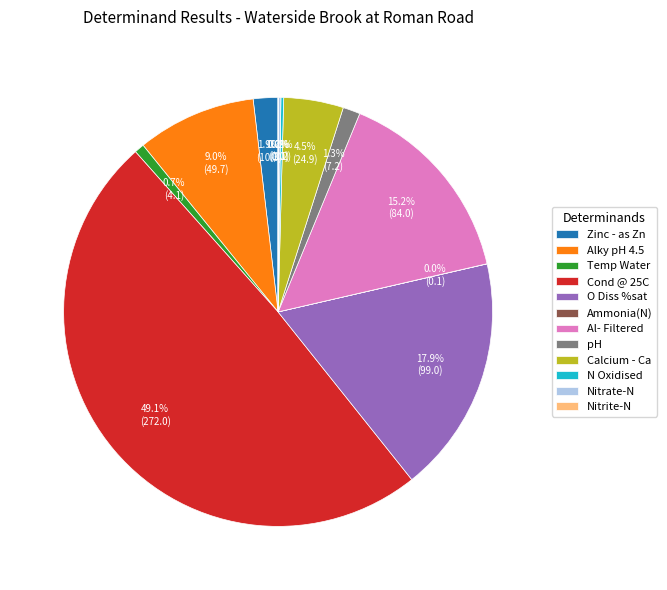

Combined, what portion of the pie is pH and Al- Filtered?

16.5%